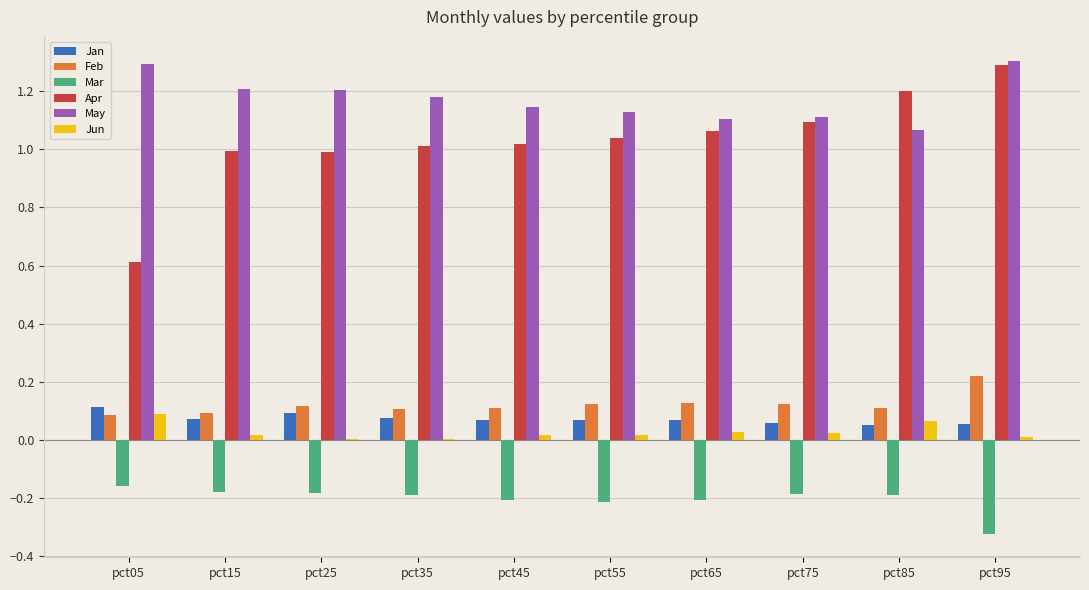

Is it true that Jan equals 0.1 at pct35?

True